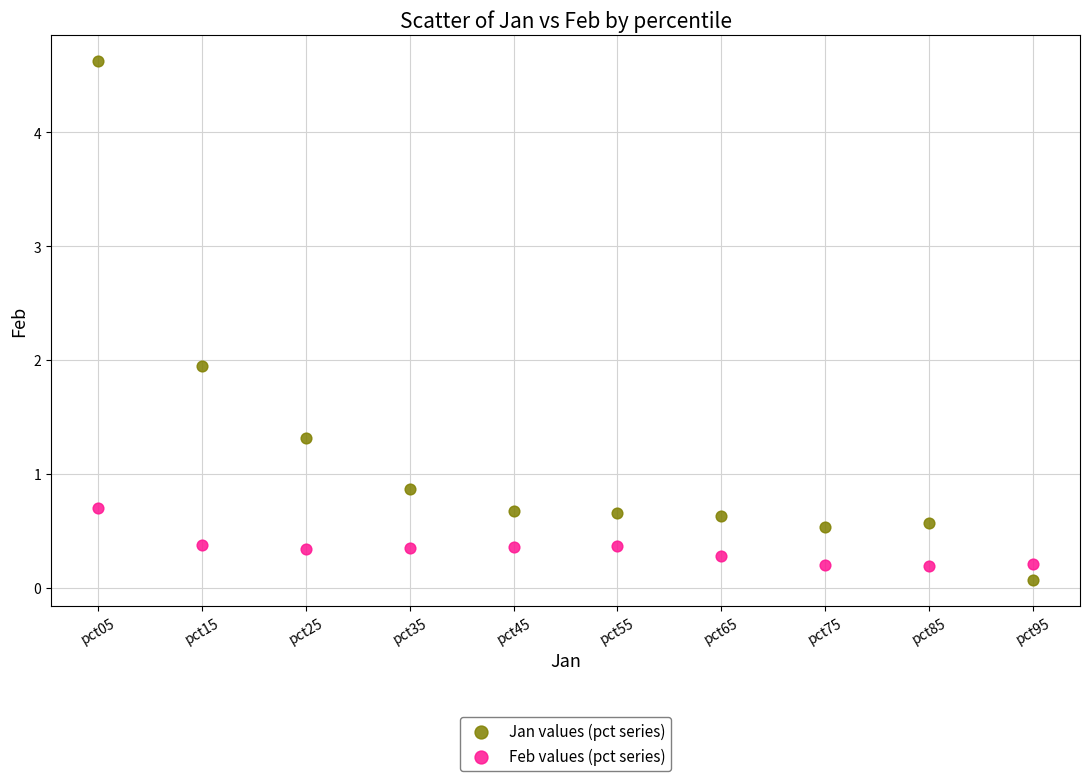

Which series contains the highest Y value?

Jan values (pct series)